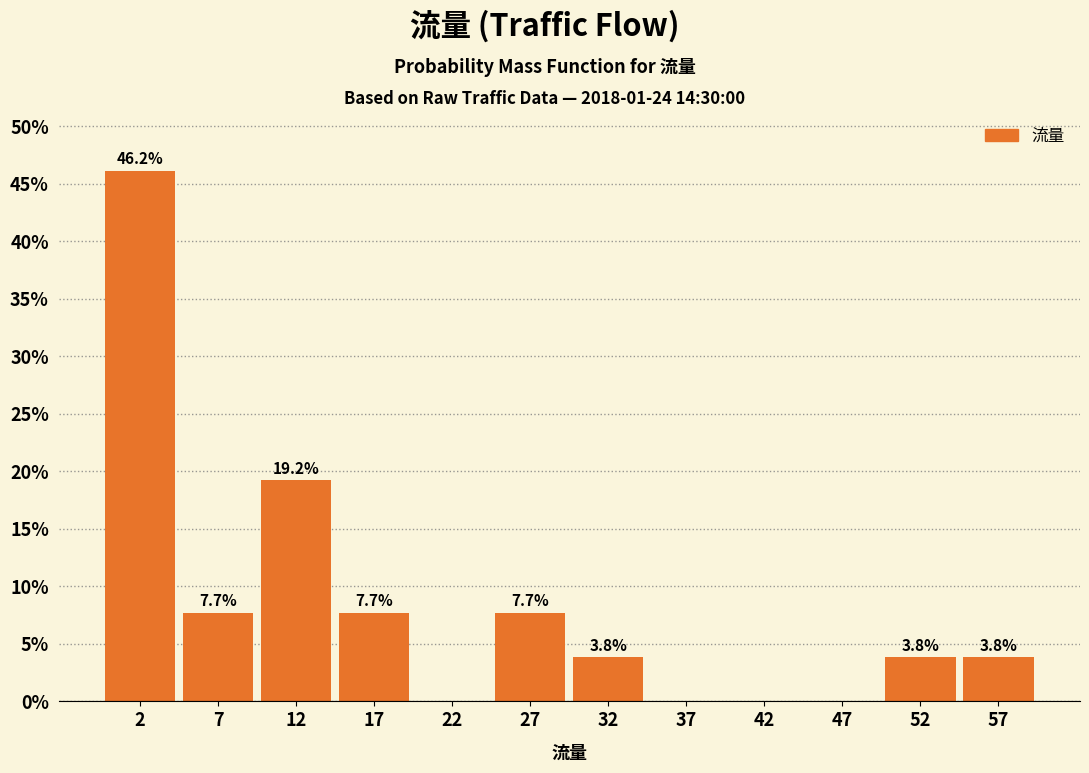

Which range on the x-axis has the tallest bar?

0 to 5